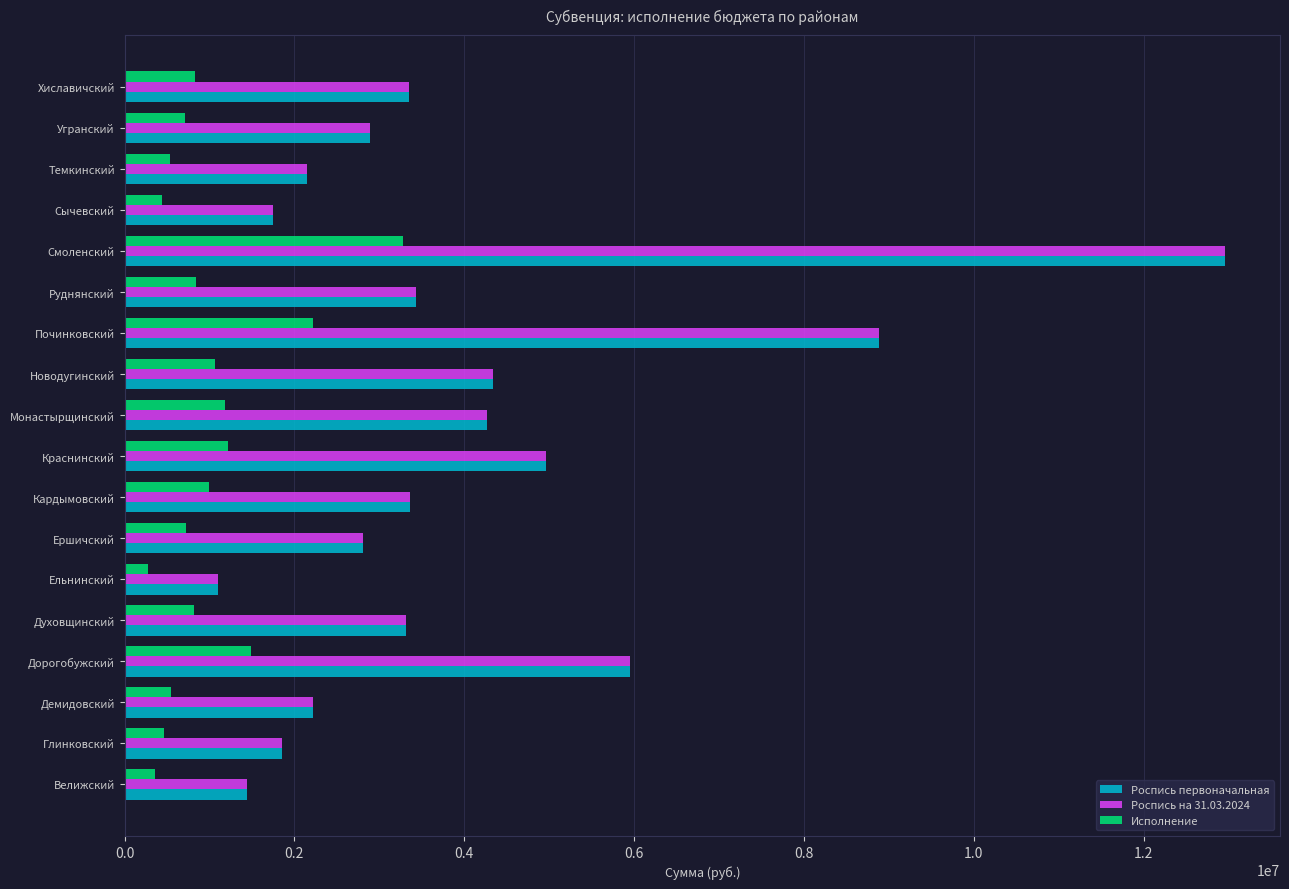

What is the difference between the maximum and minimum values in the Роспись на 31.03.2024 series?

11863900.0